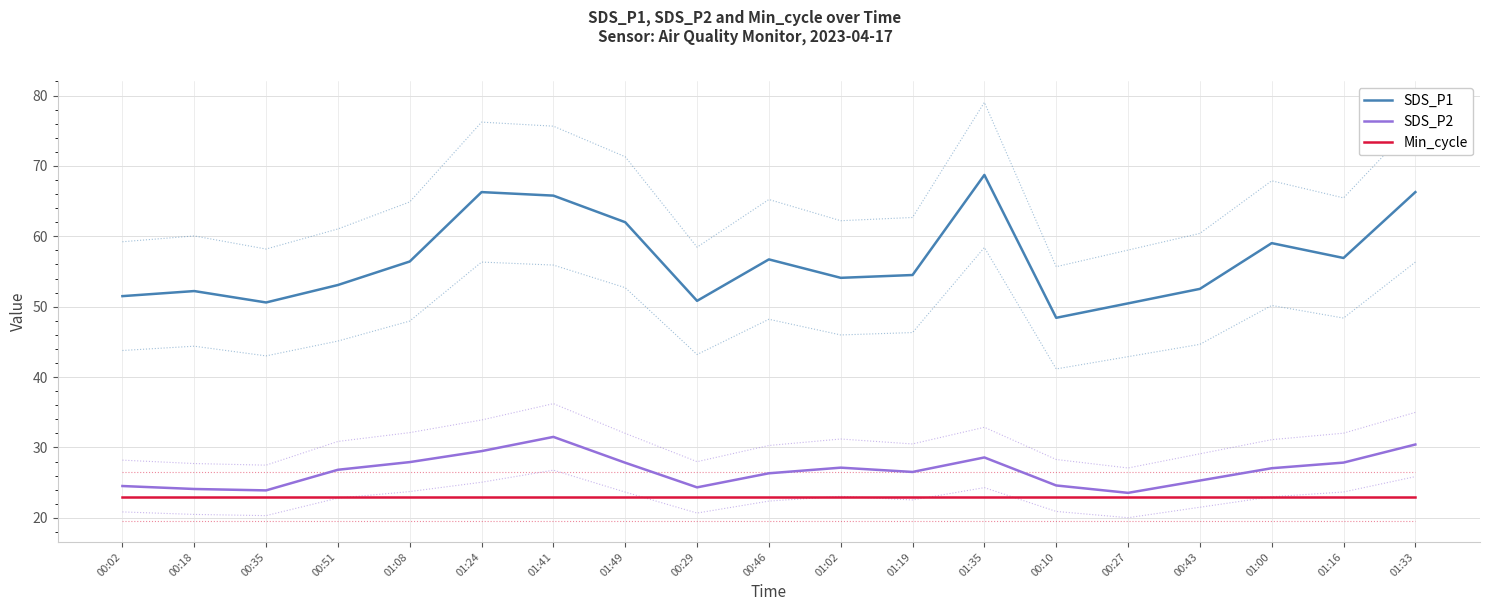

What is the spread (max minus min) of values at 01:49?

39.0